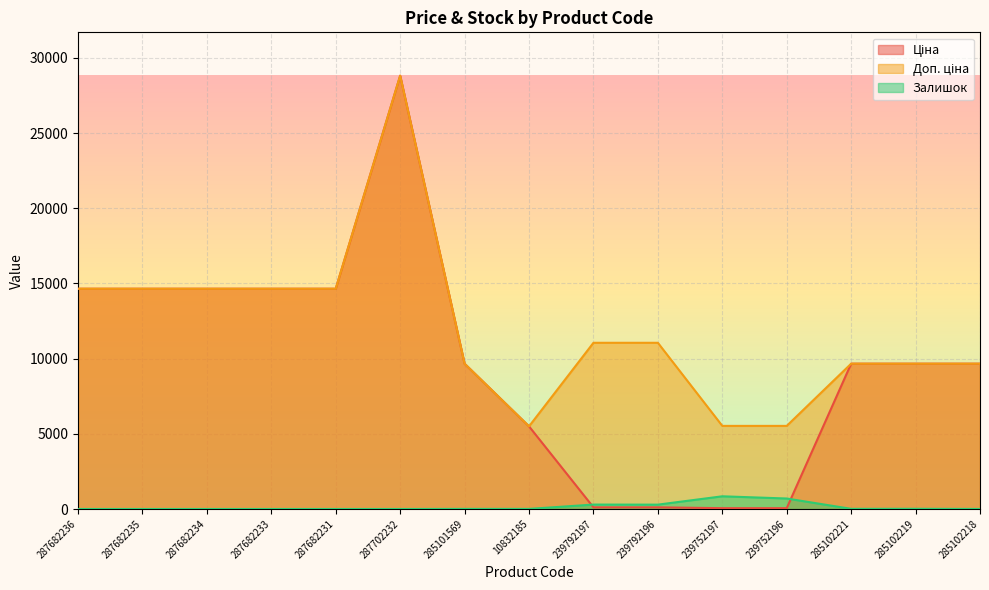

True or false: Залишок and Ціна cross at least once.

True